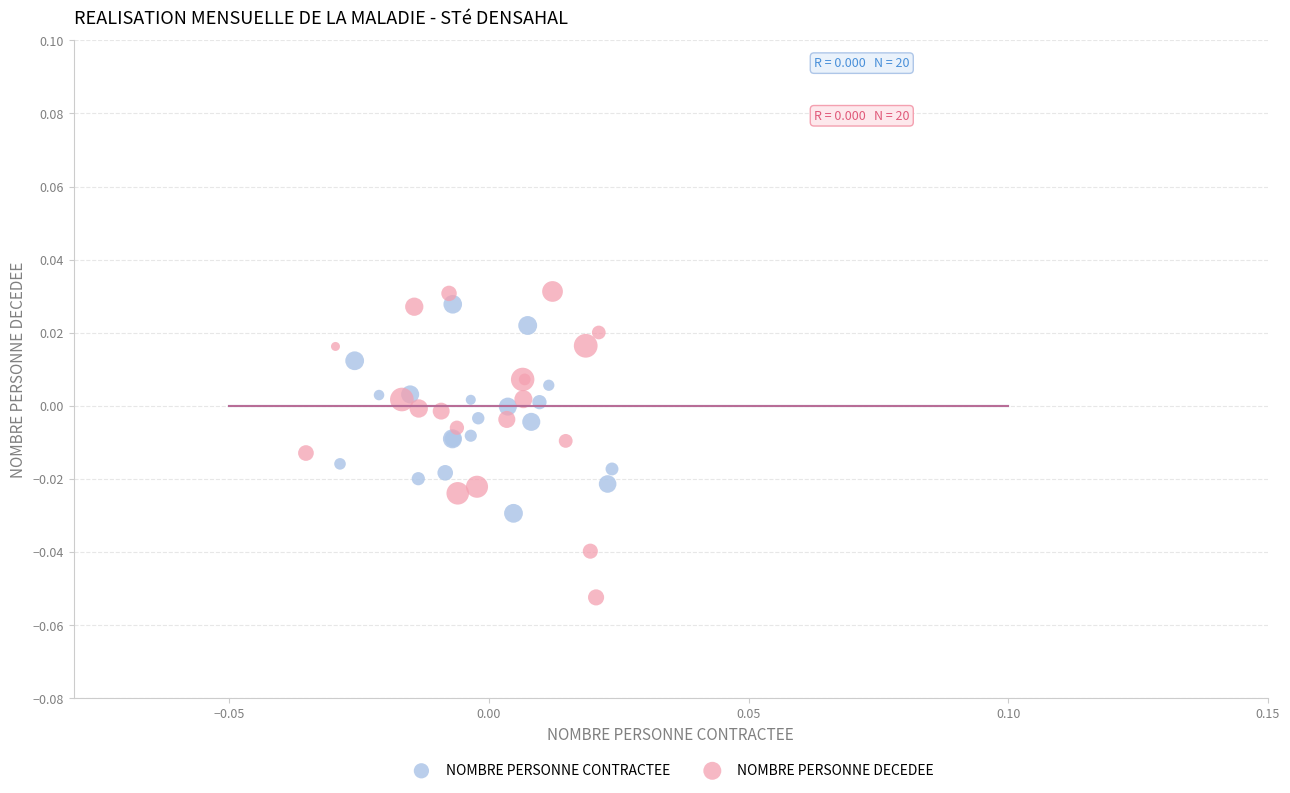

Which series contains the lowest Y value?

NOMBRE PERSONNE DECEDEE